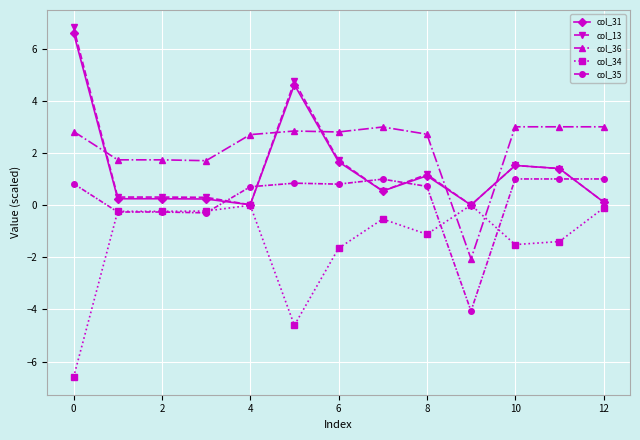

Which series has the largest range (max minus min)?

col_13